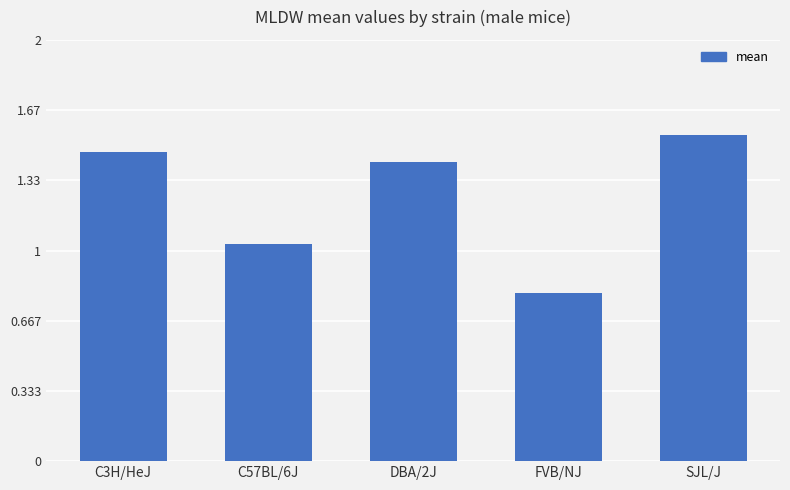

Between FVB/NJ and SJL/J, which is larger?

SJL/J